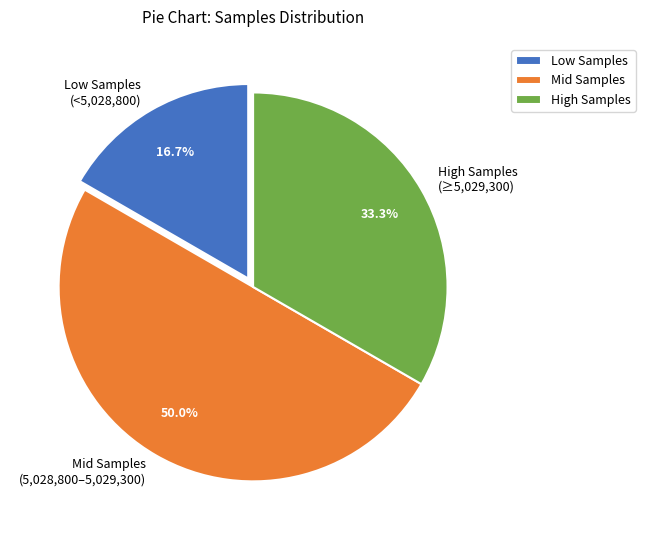

Which has a higher value, Low Samples or High Samples?

High Samples